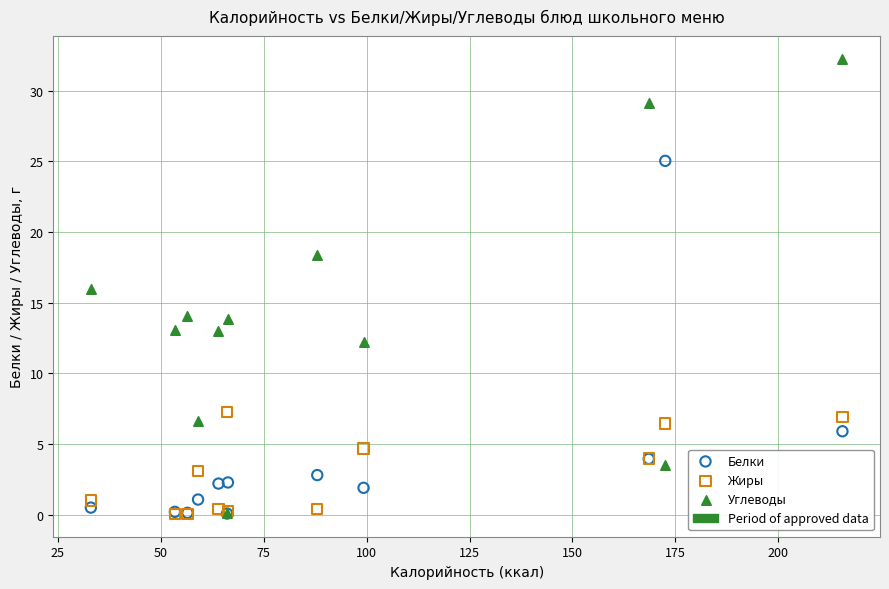

Which series has the widest spread of Y values?

Углеводы